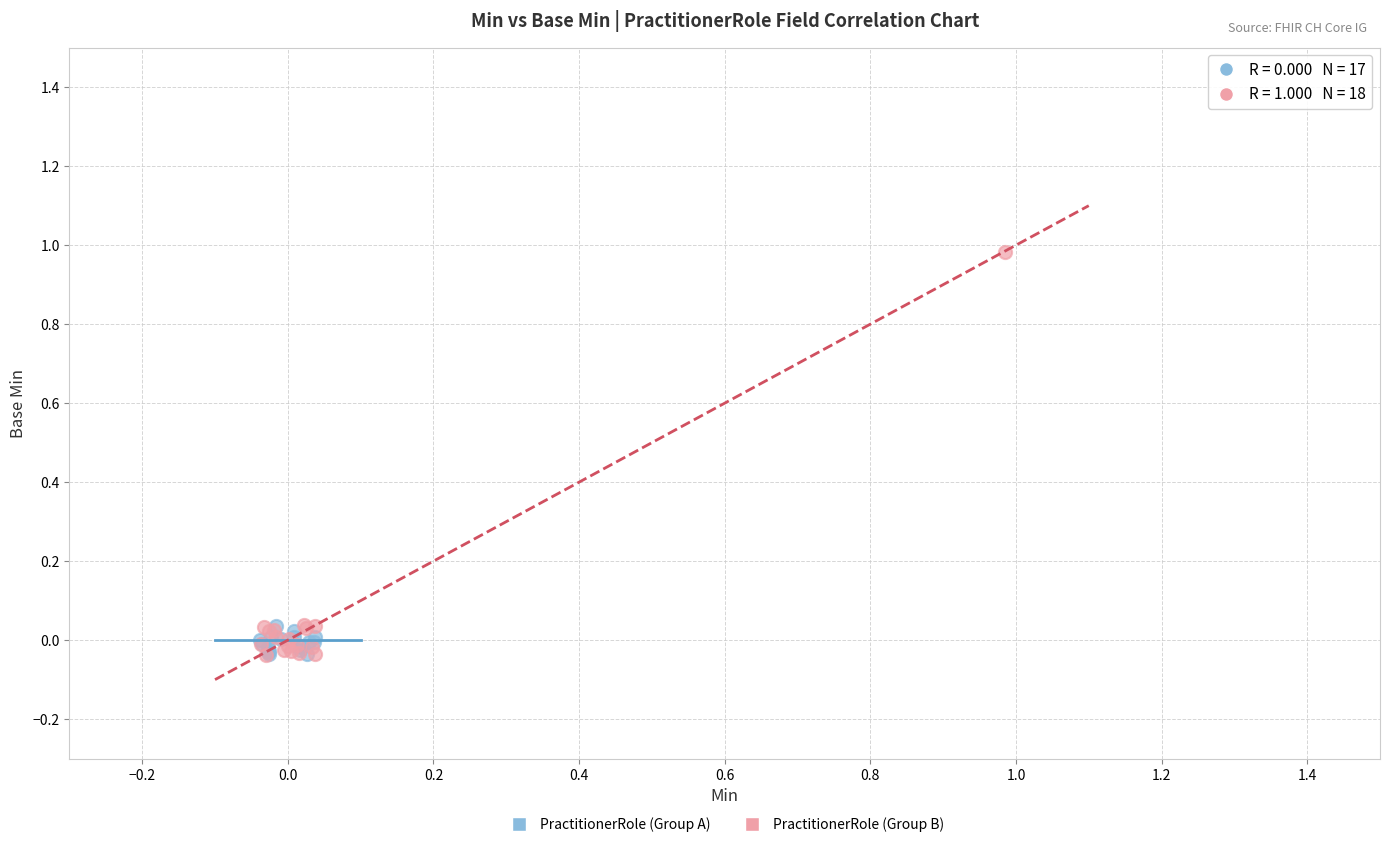

Which series reaches the maximum Y coordinate?

PractitionerRole (Group B)